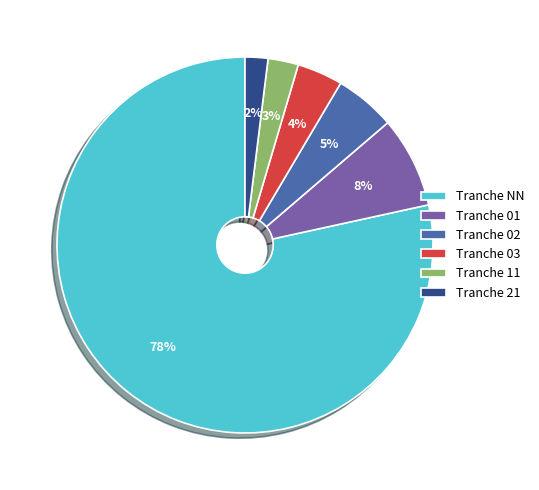

Do Tranche 01 and Tranche 03 together represent more than half of the pie?

No